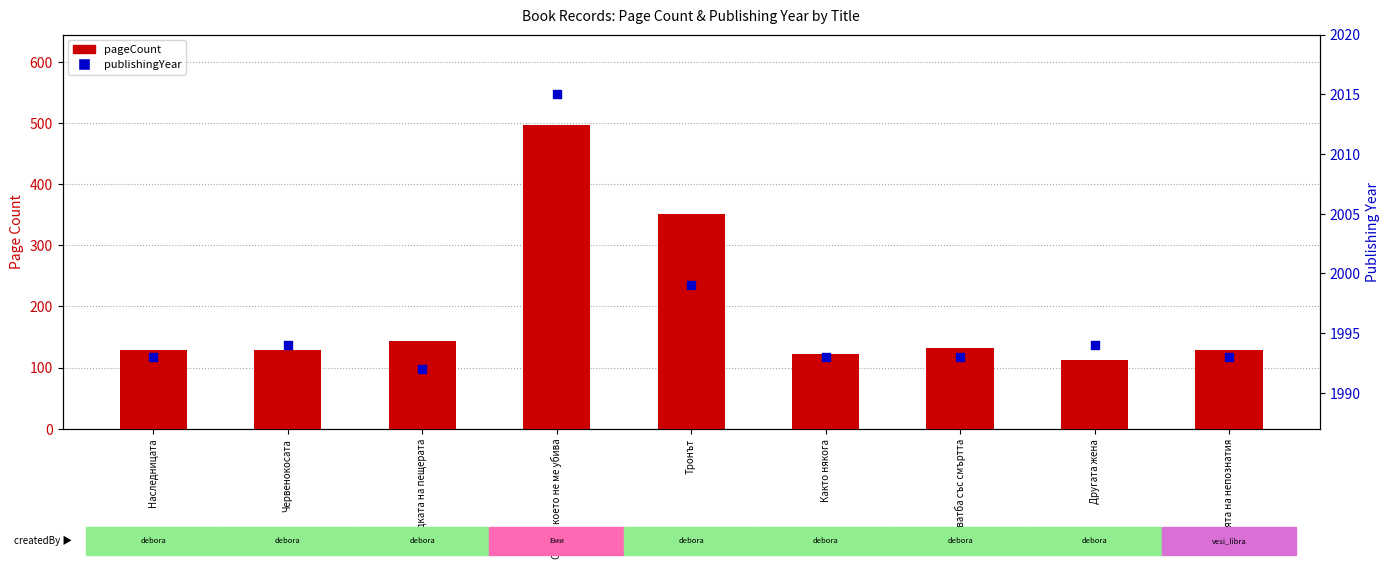

Is the value of publishingYear at Магията на непознатия greater than the value of pageCount at Загадката на пещерата?

Yes